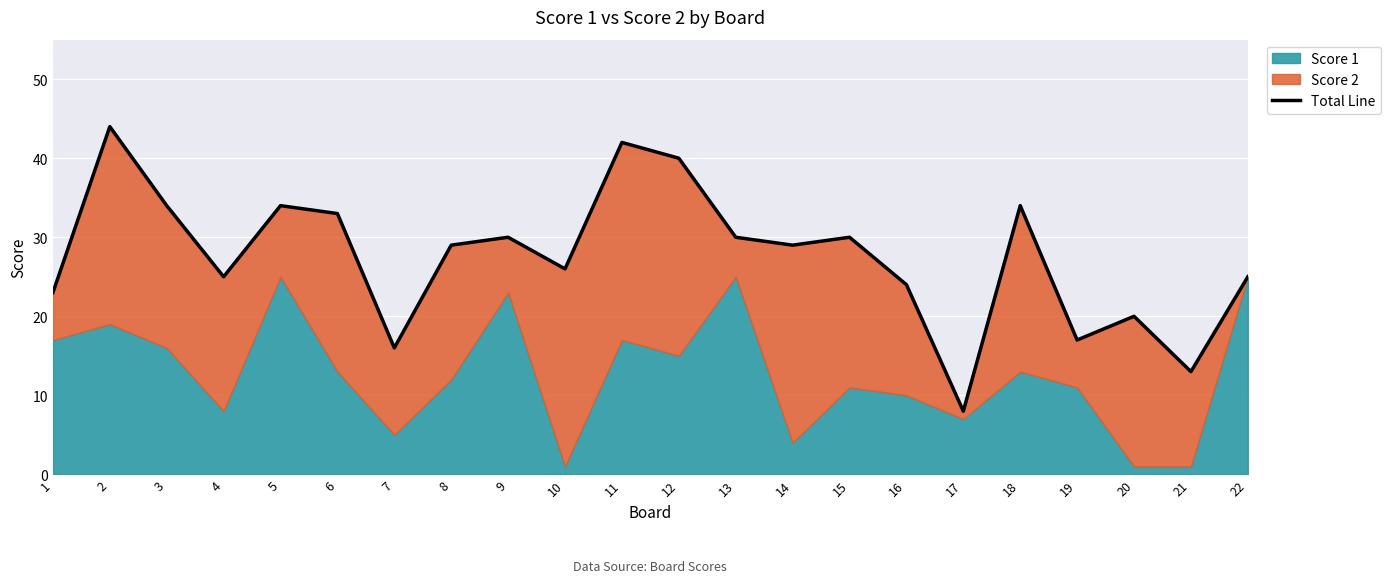

Reading left to right, what are all the values shown in this chart?

23	44	34	25	34	33	16	29	30	26	42	40	30	29	30	24	8	34	17	20	13	25